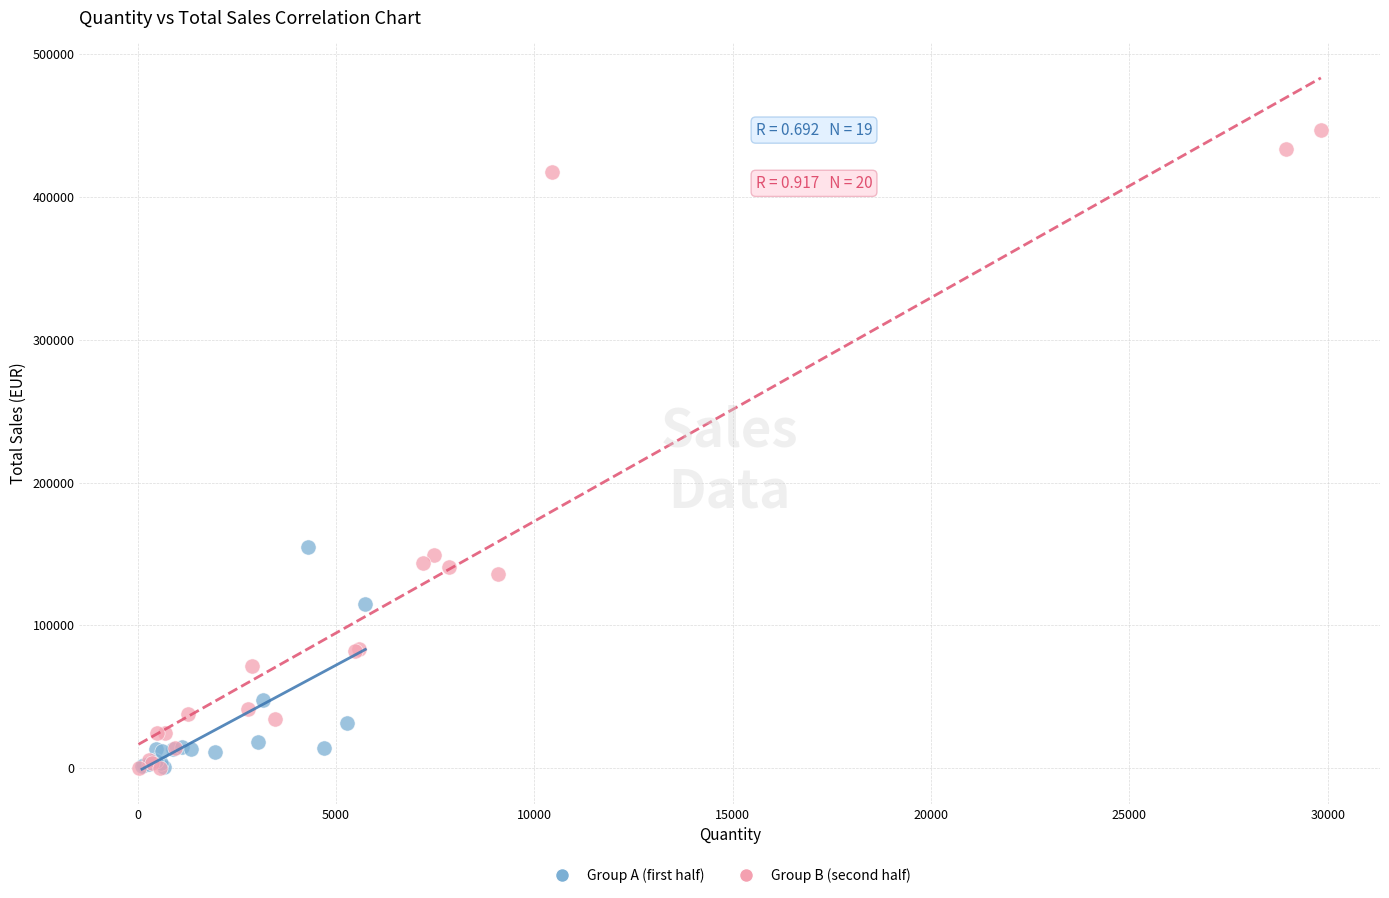

Which series reaches the maximum Y coordinate?

Group B (second half)